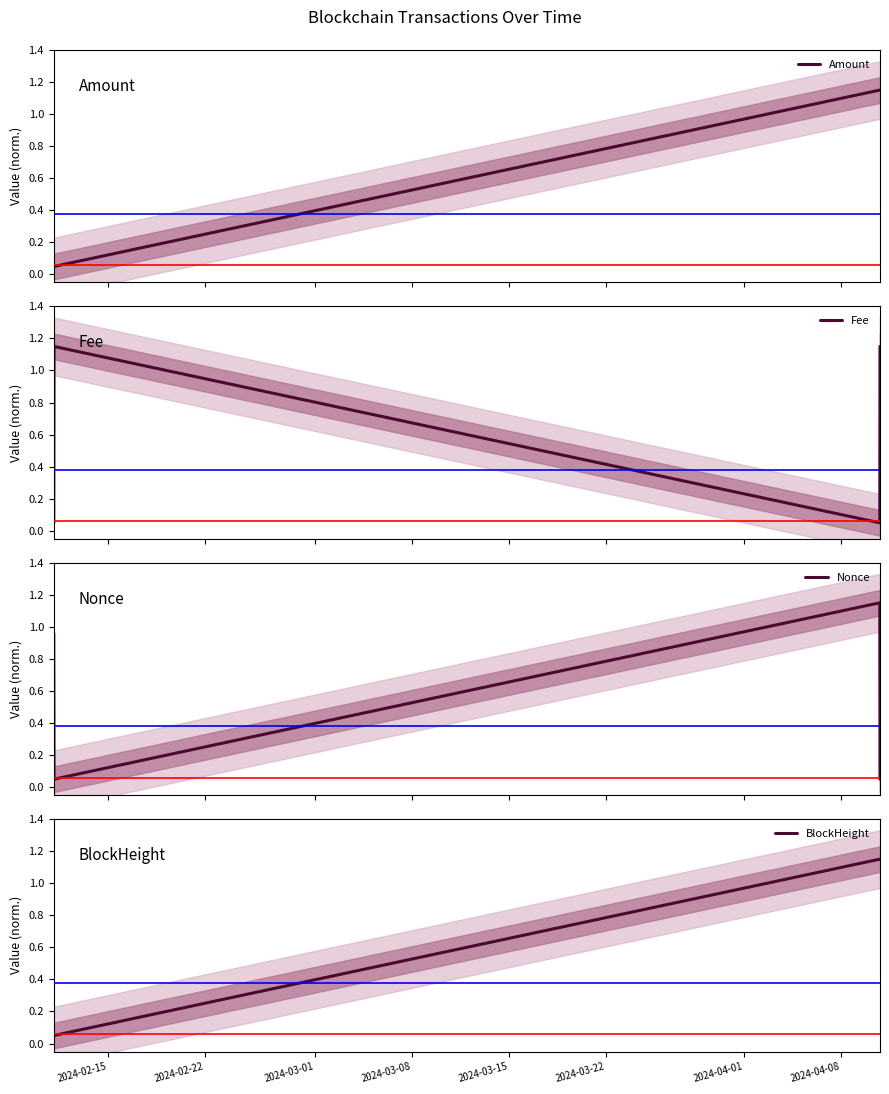

What are all the series names shown in the legend?

Amount, Fee, Nonce, BlockHeight